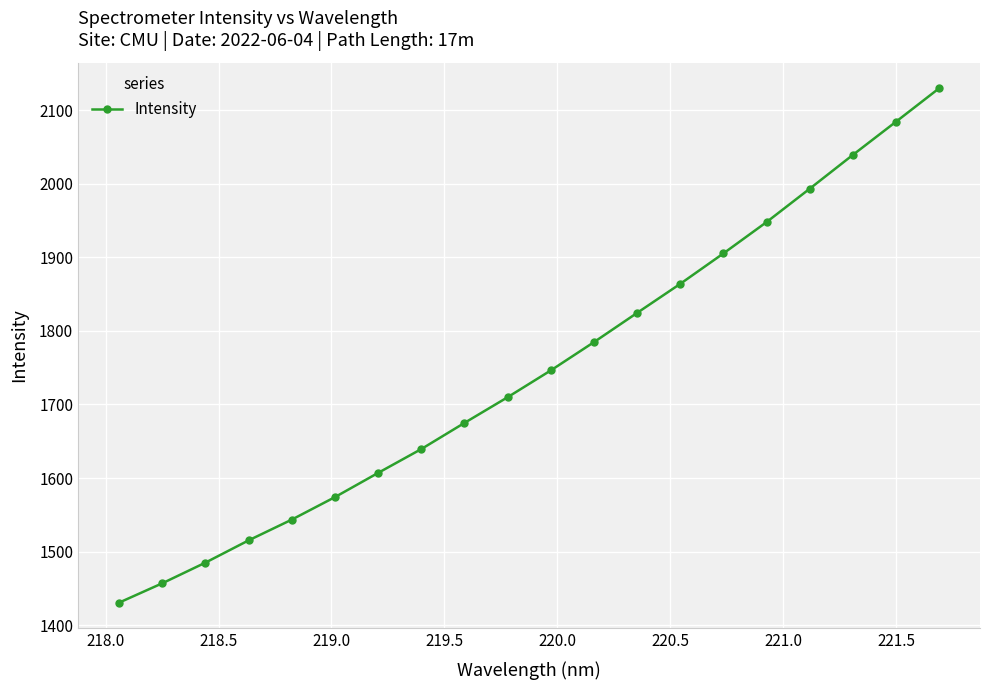

What is the maximum value shown in the chart?

2129.9